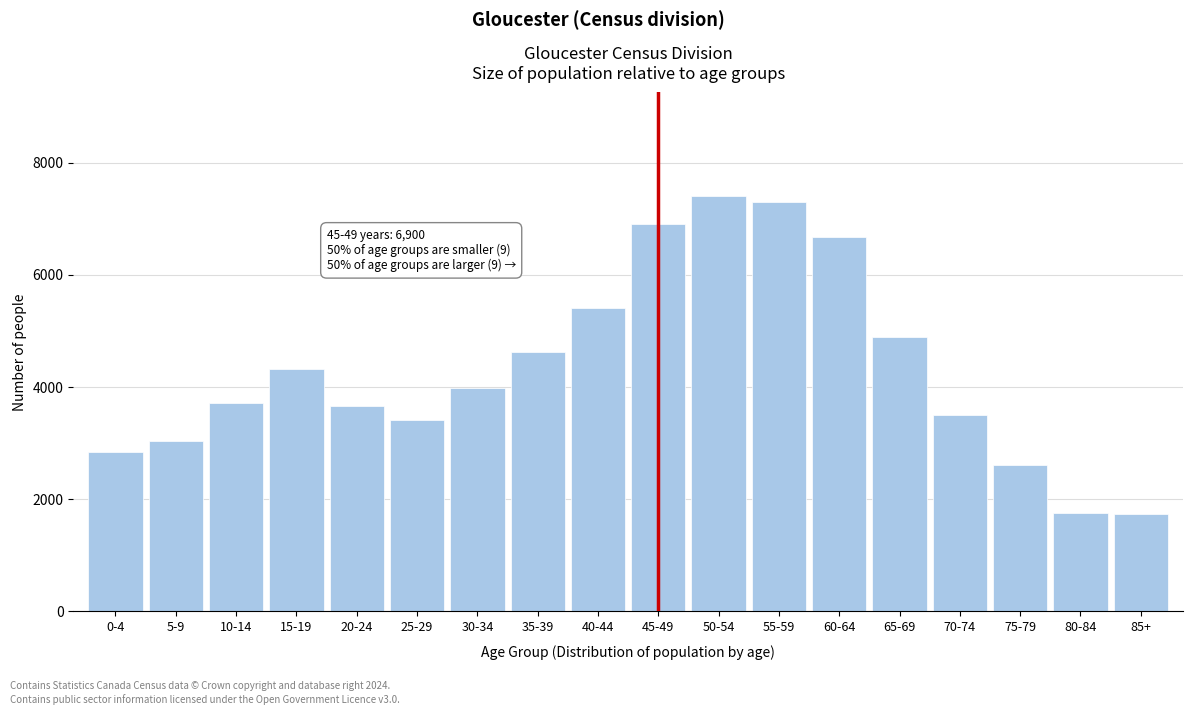

What is the sum of all values?

77795